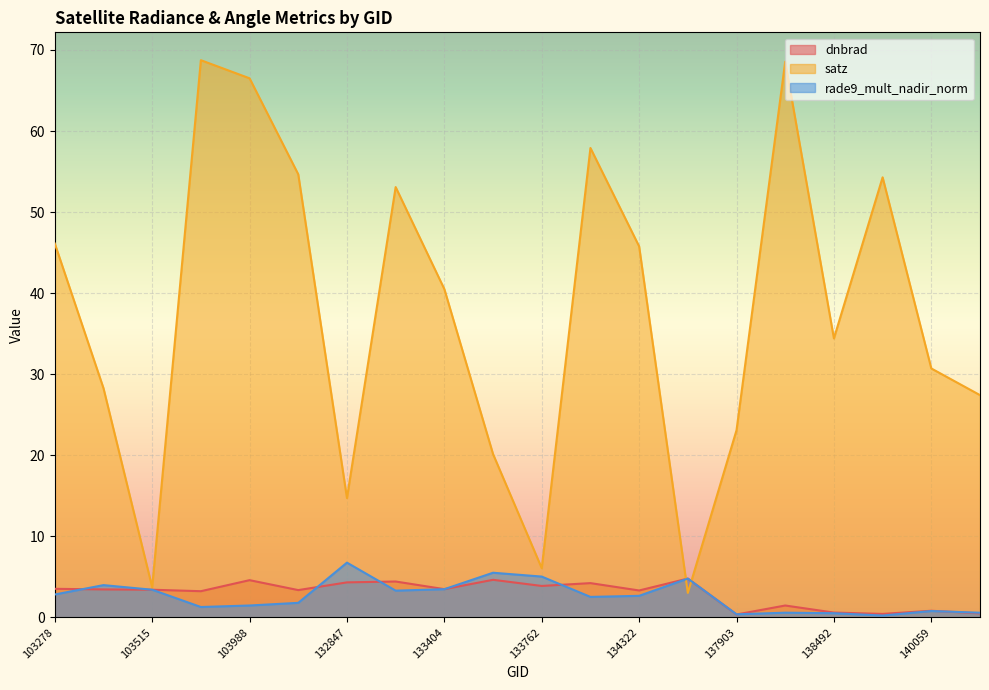

What are all the series names shown in the legend?

dnbrad, satz, rade9_mult_nadir_norm